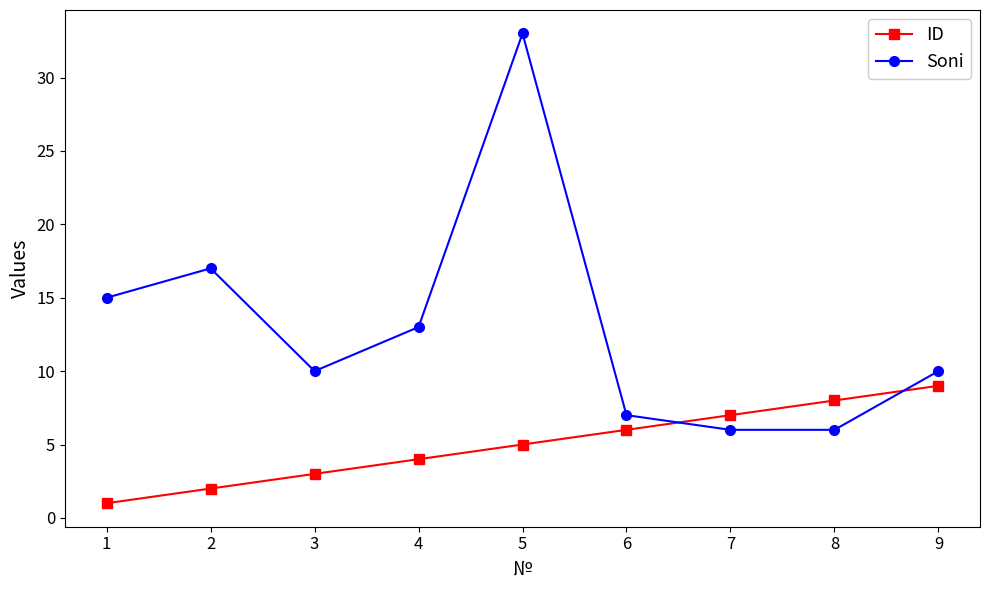

How many times do Soni and ID cross each other?

2